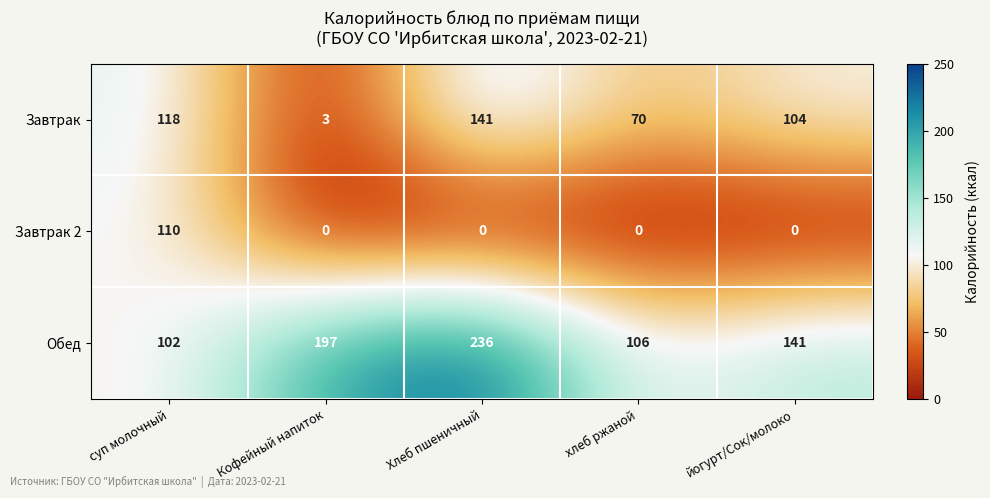

What is the lowest value of the Завтрак series?

3